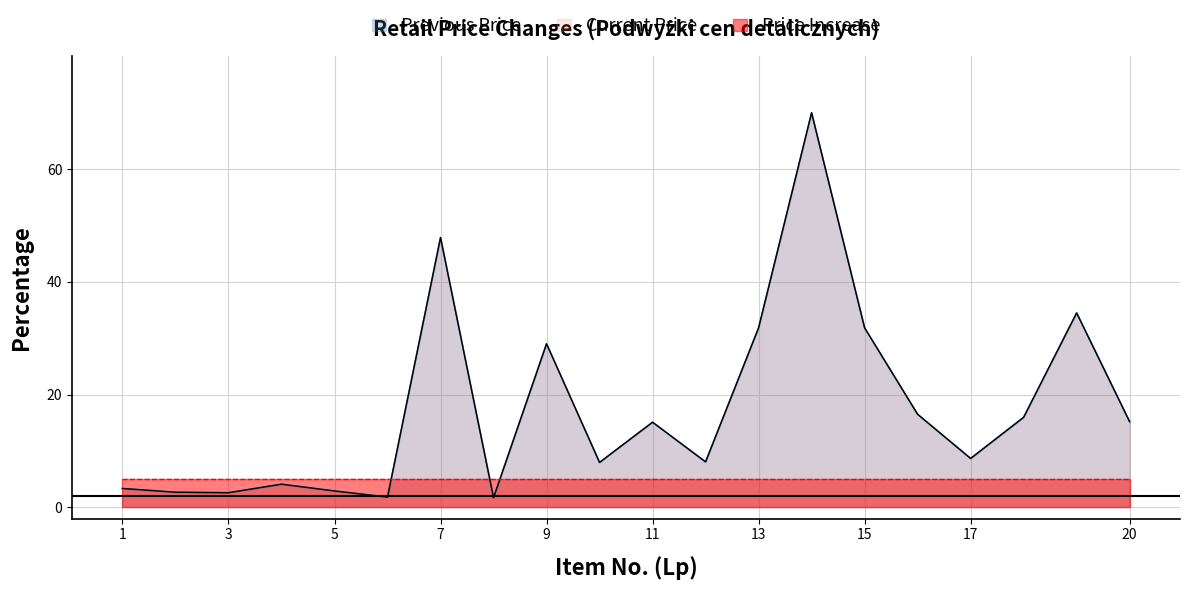

What is the value of the Current Price point at the 2nd from the left?

2.7